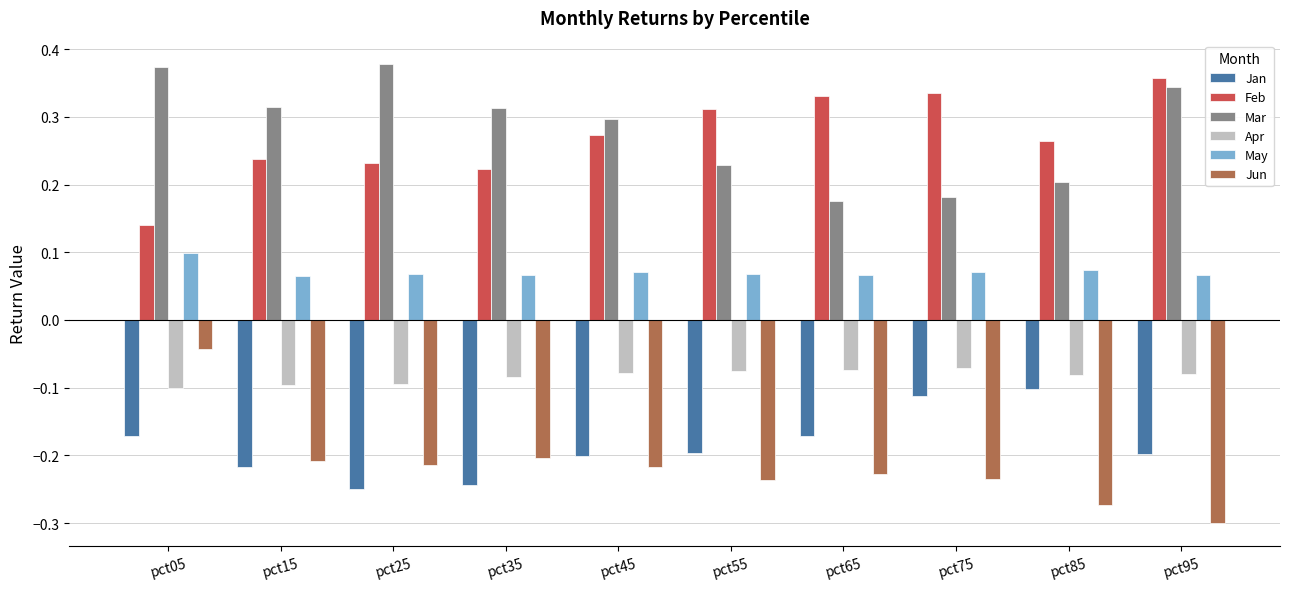

What is the sum of all Apr values?

-0.8